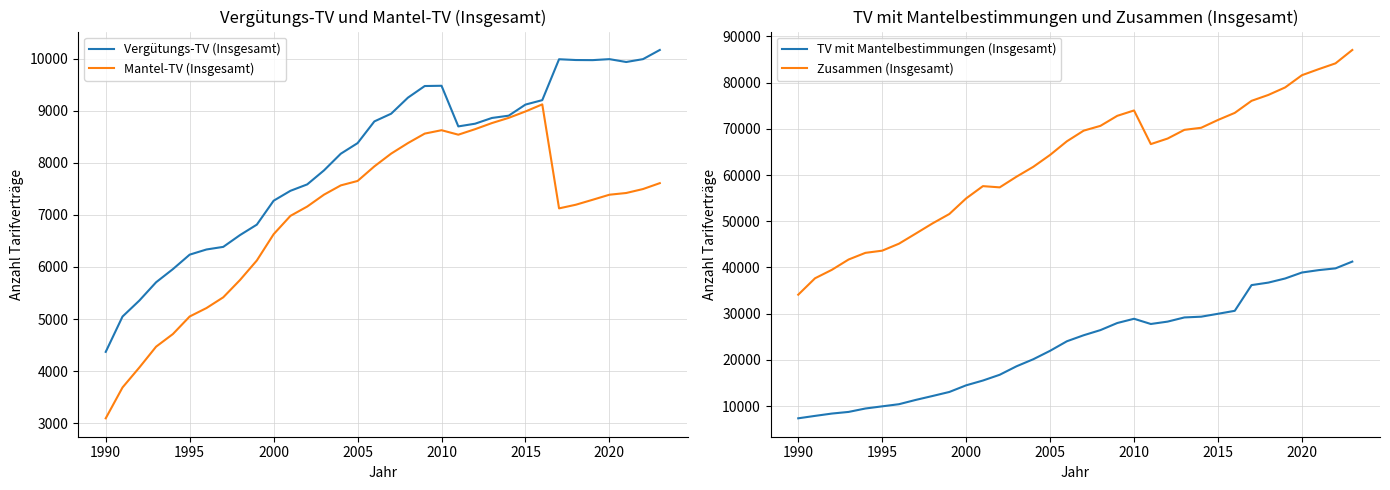

What is the average value of the Zusammen (Insgesamt) series?

62681